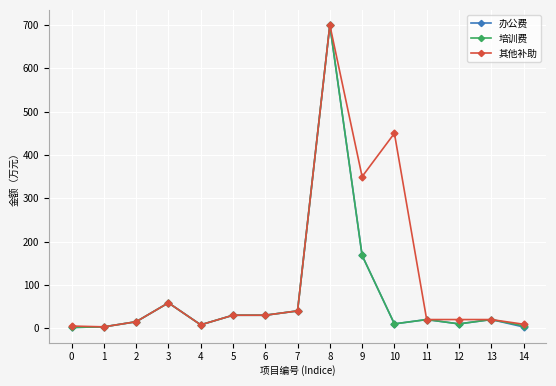

True or false: 办公费 has more than 1 interior local peaks.

True